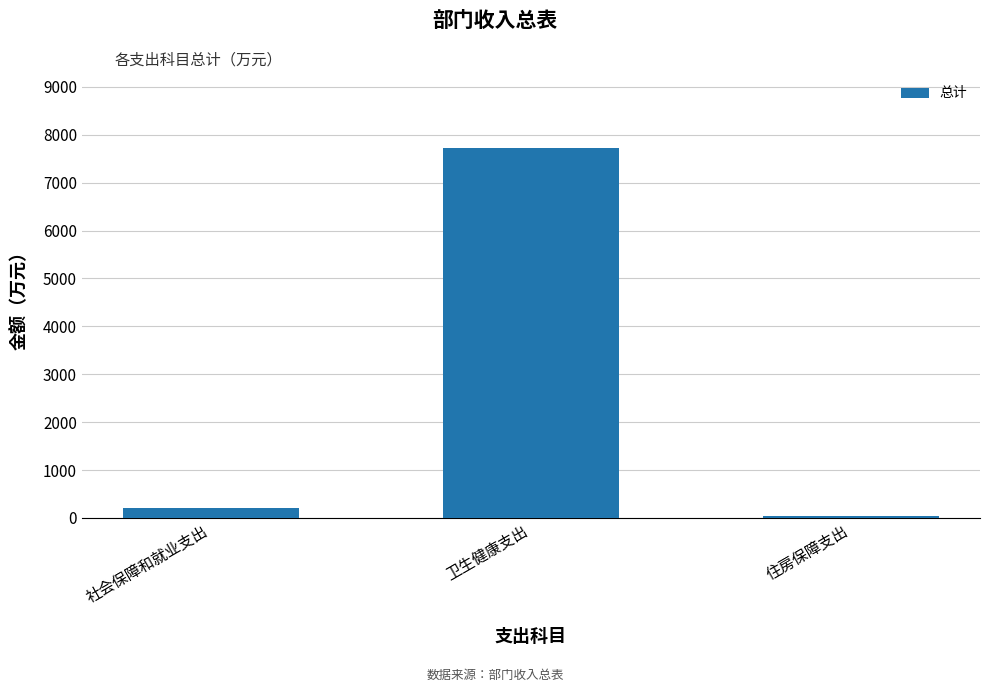

Rank the categories by value from lowest to highest.

住房保障支出, 社会保障和就业支出, 卫生健康支出